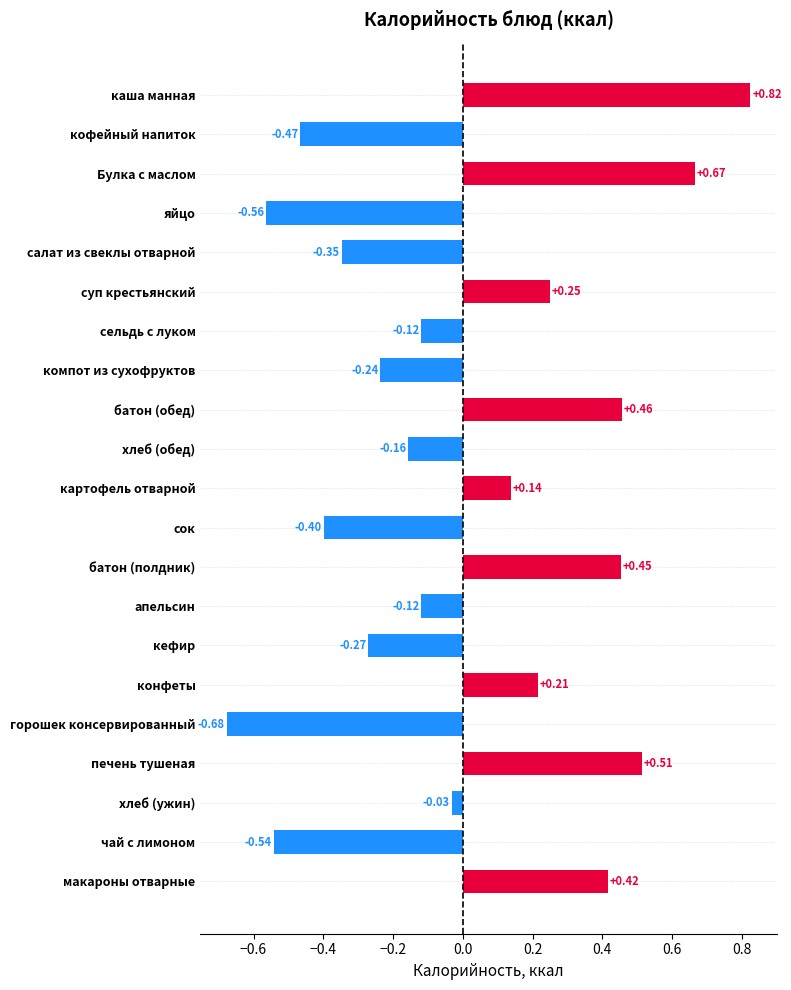

What is the difference between the second highest and second lowest values?

1.2